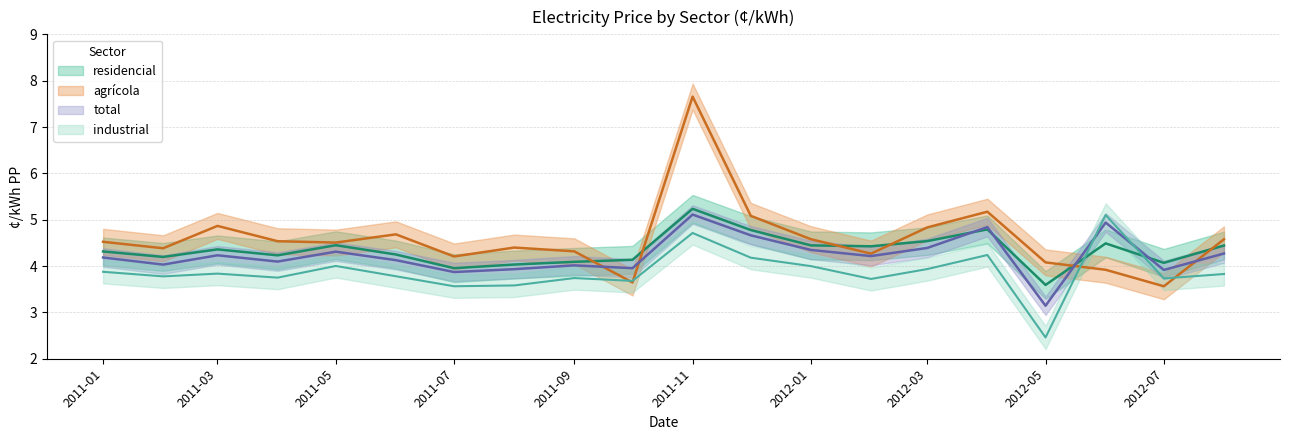

Rank the categories by residencial value from highest to lowest.

2011-11, 2012-04, 2011-12, 2012-03, 2012-06, 2011-05, 2012-01, 2012-08, 2012-02, 2011-03, 2011-01, 2011-06, 2011-04, 2011-02, 2011-10, 2011-09, 2012-07, 2011-08, 2011-07, 2012-05